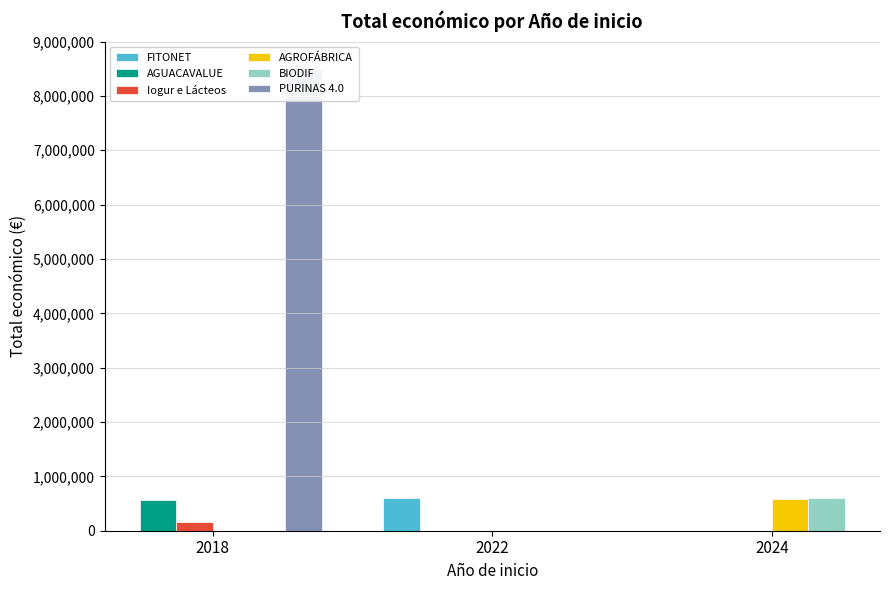

The value at 2018 is 5448271. True or false?

False